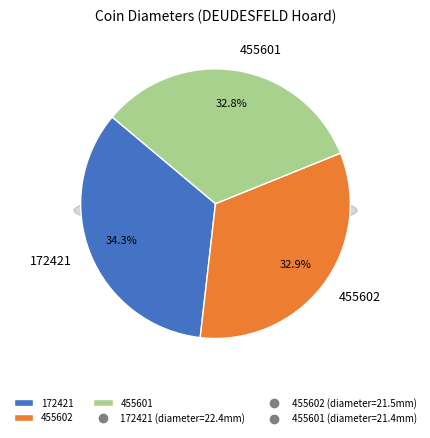

Does any single category account for the majority?

No